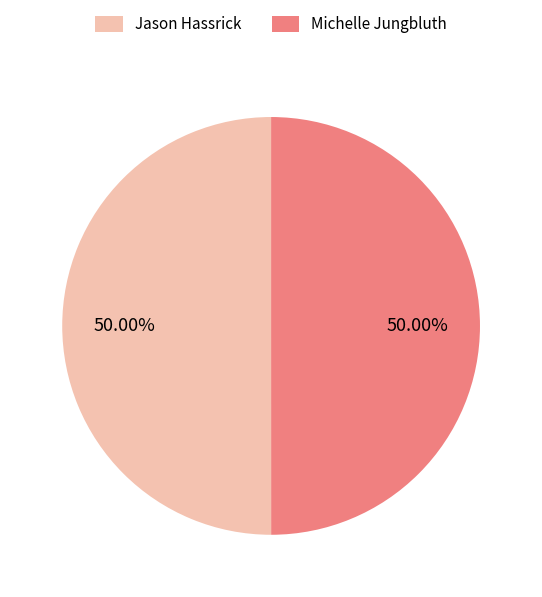

To the nearest percent, what percentage of the pie is Jason Hassrick?

50%